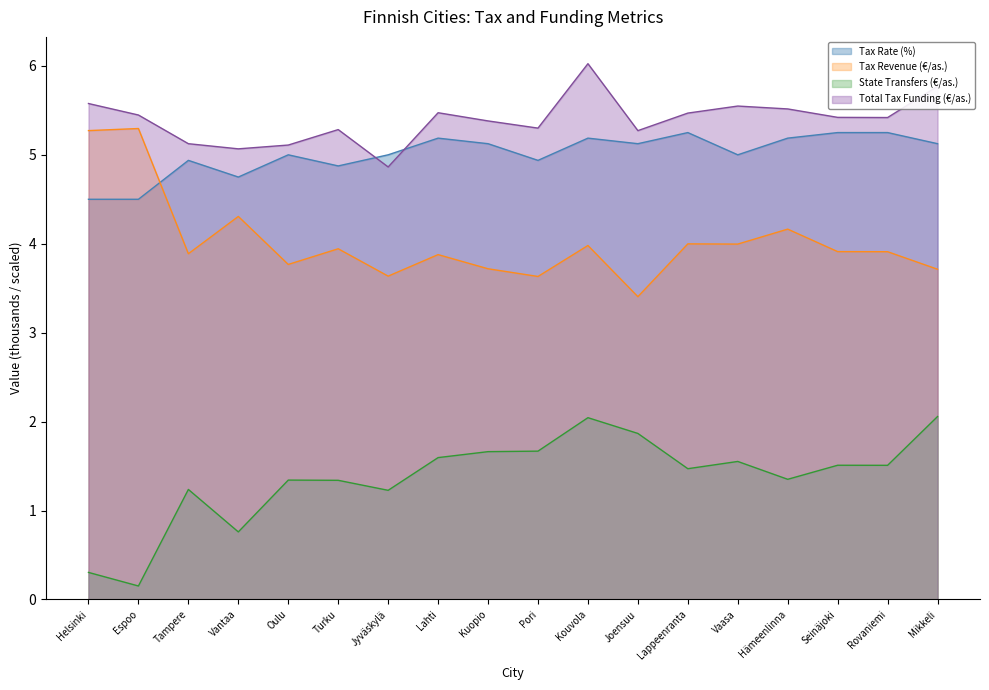

List the labels in order of State Transfers (€/as.) value, smallest first.

Espoo, Helsinki, Vantaa, Jyväskylä, Tampere, Turku, Oulu, Hämeenlinna, Lappeenranta, Rovaniemi, Seinäjoki, Vaasa, Lahti, Kuopio, Pori, Joensuu, Kouvola, Mikkeli